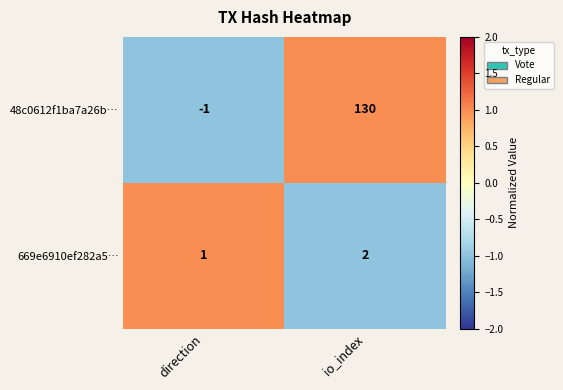

What is the maximum value shown in the chart?

130